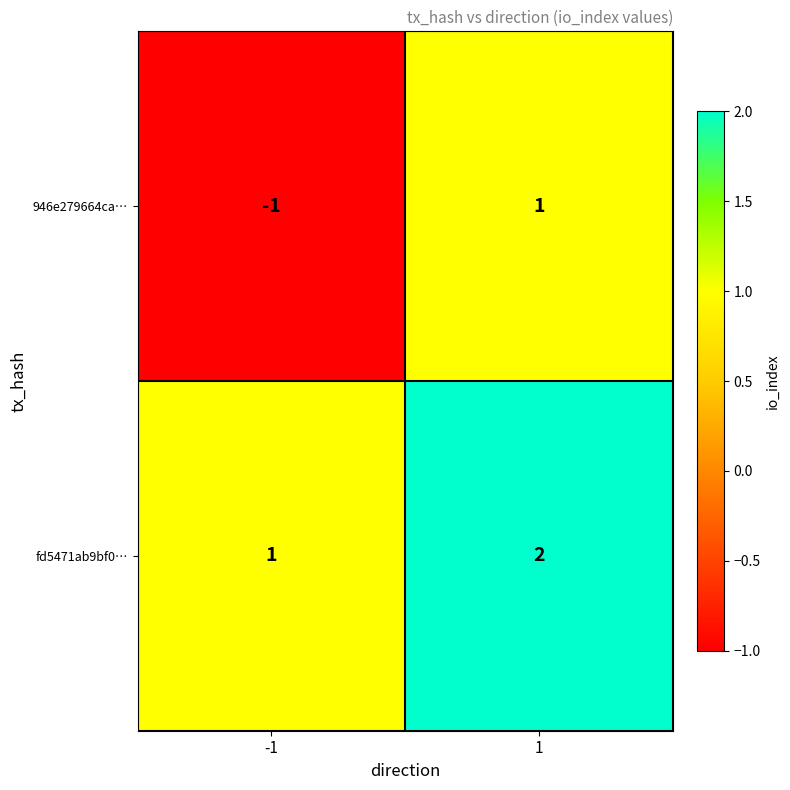

Which series has the widest spread of values?

946e279664ca…